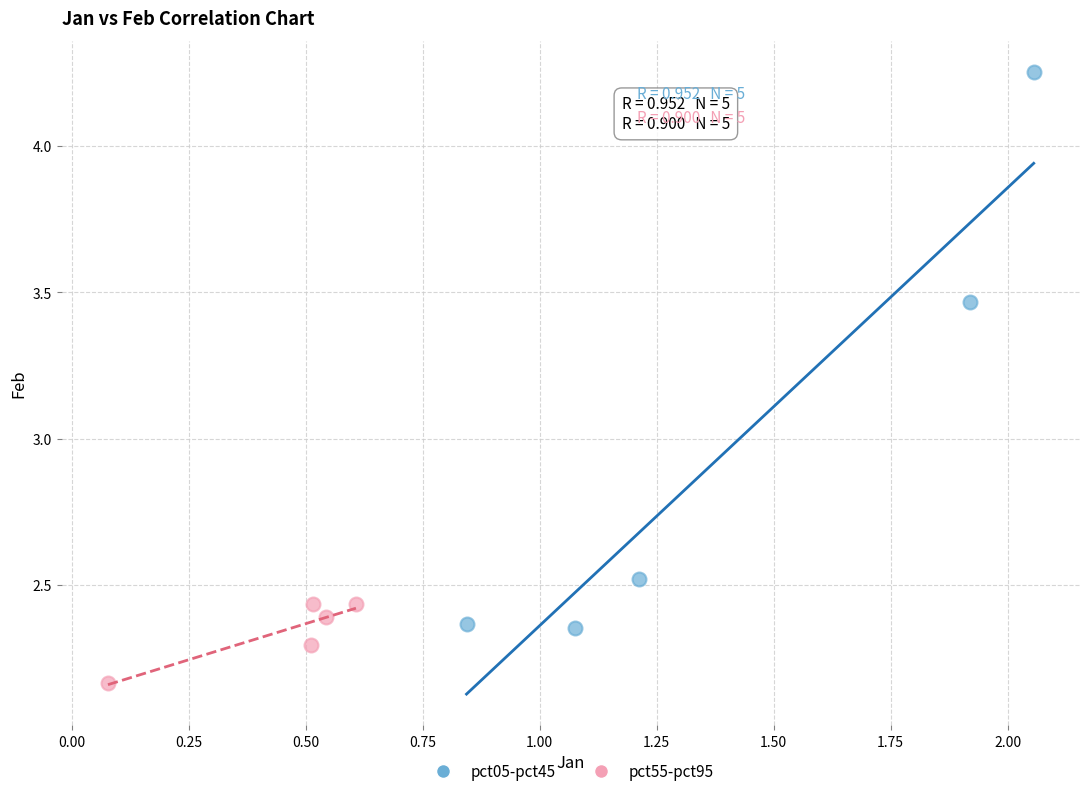

Which series contains the lowest Y value?

pct55-pct95